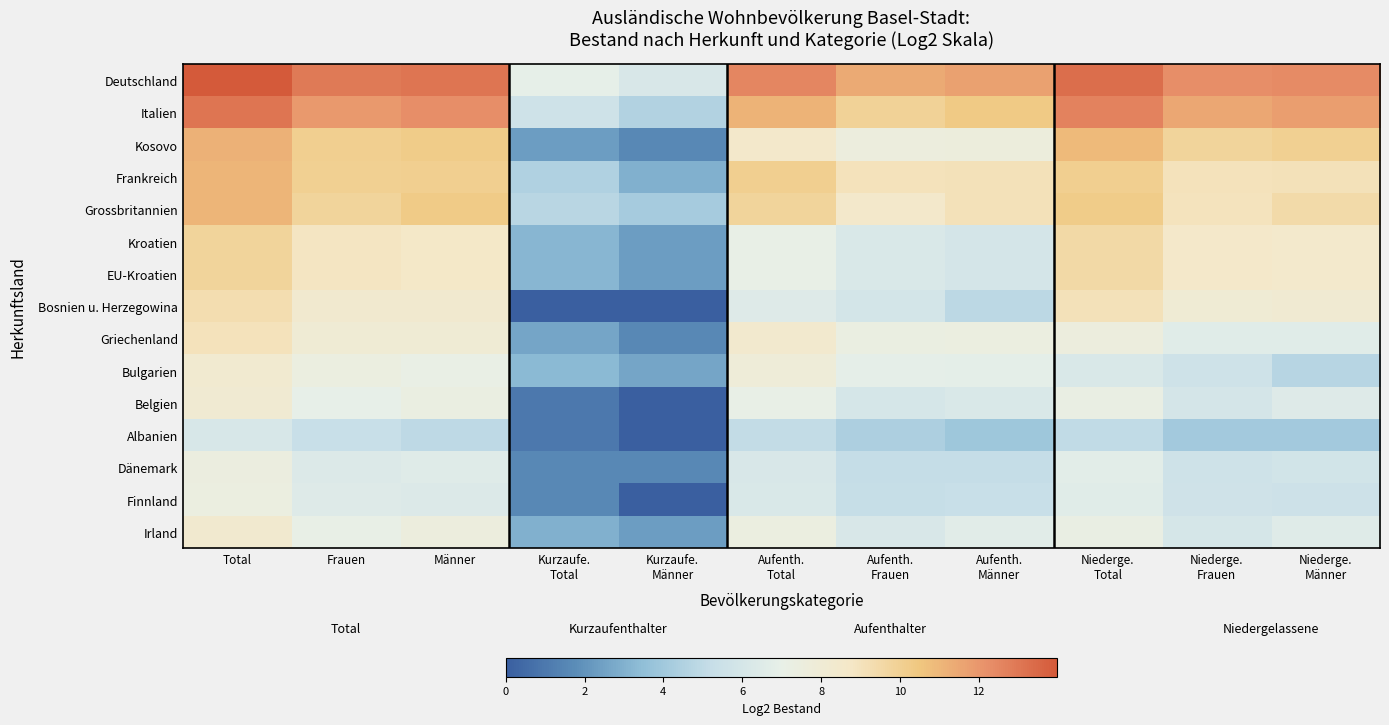

Reading right to left, list all the values displayed in this chart.

Deutschland: Niederge.
Männer=12.4	Niederge.
Frauen=12.3	Niederge.
Total=13.3	Aufenth.
Männer=11.6	Aufenth.
Frauen=11.4	Aufenth.
Total=12.5	Kurzaufe.
Männer=6.1	Kurzaufe.
Total=6.9	Männer=13.1	Frauen=12.9	Total=14.0
Italien: Niederge.
Männer=11.8	Niederge.
Frauen=11.5	Niederge.
Total=12.6	Aufenth.
Männer=10.3	Aufenth.
Frauen=9.9	Aufenth.
Total=11.1	Kurzaufe.
Männer=4.6	Kurzaufe.
Total=5.6	Männer=12.2	Frauen=11.9	Total=13.1
Kosovo: Niederge.
Männer=10.0	Niederge.
Frauen=9.8	Niederge.
Total=10.9	Aufenth.
Männer=7.6	Aufenth.
Frauen=7.5	Aufenth.
Total=8.6	Kurzaufe.
Männer=1.6	Kurzaufe.
Total=2.3	Männer=10.3	Frauen=10.1	Total=11.2
Frankreich: Niederge.
Männer=9.1	Niederge.
Frauen=9.0	Niederge.
Total=10.1	Aufenth.
Männer=9.1	Aufenth.
Frauen=9.0	Aufenth.
Total=10.1	Kurzaufe.
Männer=3.0	Kurzaufe.
Total=4.5	Männer=10.1	Frauen=10.0	Total=11.1
Grossbritannien: Niederge.
Männer=9.5	Niederge.
Frauen=9.0	Niederge.
Total=10.2	Aufenth.
Männer=9.1	Aufenth.
Frauen=8.5	Aufenth.
Total=9.8	Kurzaufe.
Männer=4.2	Kurzaufe.
Total=4.8	Männer=10.3	Frauen=9.8	Total=11.1
Kroatien: Niederge.
Männer=8.5	Niederge.
Frauen=8.6	Niederge.
Total=9.6	Aufenth.
Männer=6.0	Aufenth.
Frauen=6.2	Aufenth.
Total=7.1	Kurzaufe.
Männer=2.3	Kurzaufe.
Total=3.2	Männer=8.7	Frauen=8.9	Total=9.8
EU-Kroatien: Niederge.
Männer=8.5	Niederge.
Frauen=8.6	Niederge.
Total=9.6	Aufenth.
Männer=6.0	Aufenth.
Frauen=6.2	Aufenth.
Total=7.1	Kurzaufe.
Männer=2.3	Kurzaufe.
Total=3.2	Männer=8.7	Frauen=8.9	Total=9.8
Bosnien u. Herzegowina: Niederge.
Männer=8.2	Niederge.
Frauen=8.0	Niederge.
Total=9.1	Aufenth.
Männer=4.9	Aufenth.
Frauen=5.9	Aufenth.
Total=6.5	Kurzaufe.
Männer=0.0	Kurzaufe.
Total=0.0	Männer=8.3	Frauen=8.3	Total=9.3
Griechenland: Niederge.
Männer=6.6	Niederge.
Frauen=6.6	Niederge.
Total=7.6	Aufenth.
Männer=7.4	Aufenth.
Frauen=7.4	Aufenth.
Total=8.4	Kurzaufe.
Männer=1.6	Kurzaufe.
Total=2.6	Männer=8.1	Frauen=8.0	Total=9.1
Bulgarien: Niederge.
Männer=4.7	Niederge.
Frauen=5.6	Niederge.
Total=6.2	Aufenth.
Männer=6.8	Aufenth.
Frauen=6.9	Aufenth.
Total=7.8	Kurzaufe.
Männer=2.6	Kurzaufe.
Total=3.3	Männer=7.1	Frauen=7.4	Total=8.3
Belgien: Niederge.
Männer=6.5	Niederge.
Frauen=5.9	Niederge.
Total=7.2	Aufenth.
Männer=6.2	Aufenth.
Frauen=6.0	Aufenth.
Total=7.1	Kurzaufe.
Männer=0.0	Kurzaufe.
Total=1.0	Männer=7.3	Frauen=7.0	Total=8.2
Albanien: Niederge.
Männer=4.1	Niederge.
Frauen=4.1	Niederge.
Total=5.0	Aufenth.
Männer=3.9	Aufenth.
Frauen=4.4	Aufenth.
Total=5.1	Kurzaufe.
Männer=0.0	Kurzaufe.
Total=1.0	Männer=5.0	Frauen=5.2	Total=6.1
Dänemark: Niederge.
Männer=5.8	Niederge.
Frauen=5.6	Niederge.
Total=6.7	Aufenth.
Männer=5.2	Aufenth.
Frauen=5.2	Aufenth.
Total=6.1	Kurzaufe.
Männer=1.6	Kurzaufe.
Total=1.6	Männer=6.5	Frauen=6.4	Total=7.5
Finnland: Niederge.
Männer=5.5	Niederge.
Frauen=5.6	Niederge.
Total=6.6	Aufenth.
Männer=5.2	Aufenth.
Frauen=5.2	Aufenth.
Total=6.2	Kurzaufe.
Männer=0.0	Kurzaufe.
Total=1.6	Männer=6.4	Frauen=6.5	Total=7.4
Irland: Niederge.
Männer=6.5	Niederge.
Frauen=6.0	Niederge.
Total=7.3	Aufenth.
Männer=6.6	Aufenth.
Frauen=6.1	Aufenth.
Total=7.4	Kurzaufe.
Männer=2.3	Kurzaufe.
Total=3.0	Männer=7.6	Frauen=7.1	Total=8.4